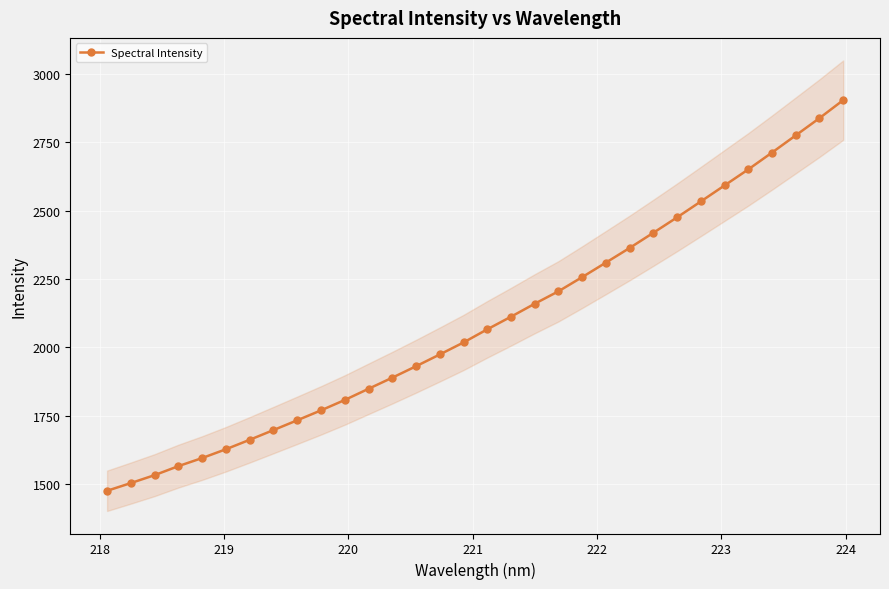

What is the value of the Spectral Intensity point at the 30th from the left?

2775.0